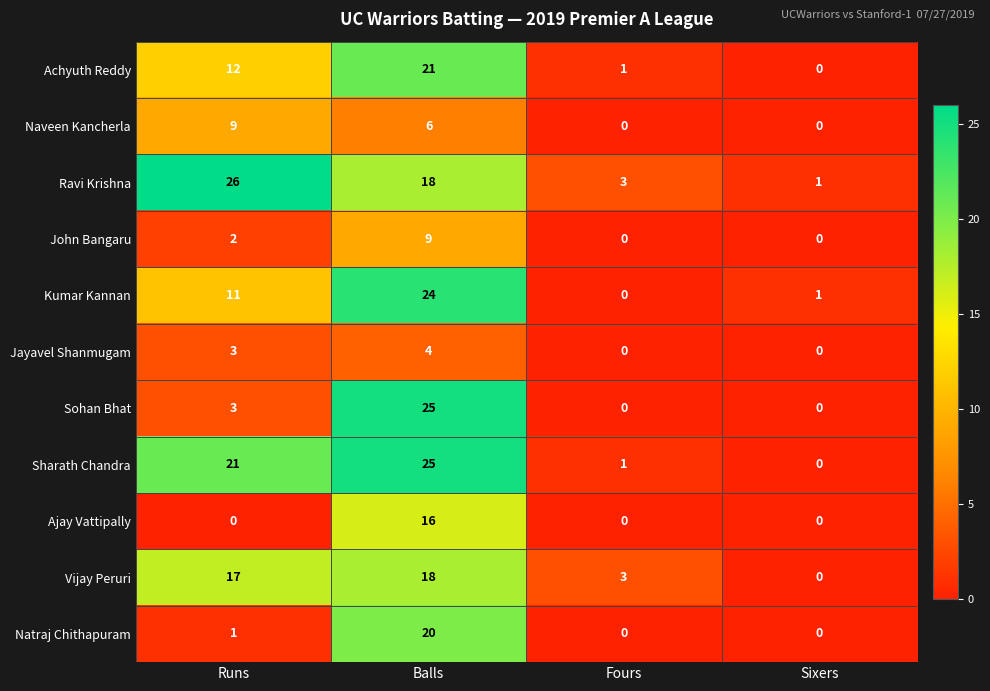

What is the difference between the maximum and minimum values in the Achyuth Reddy series?

21